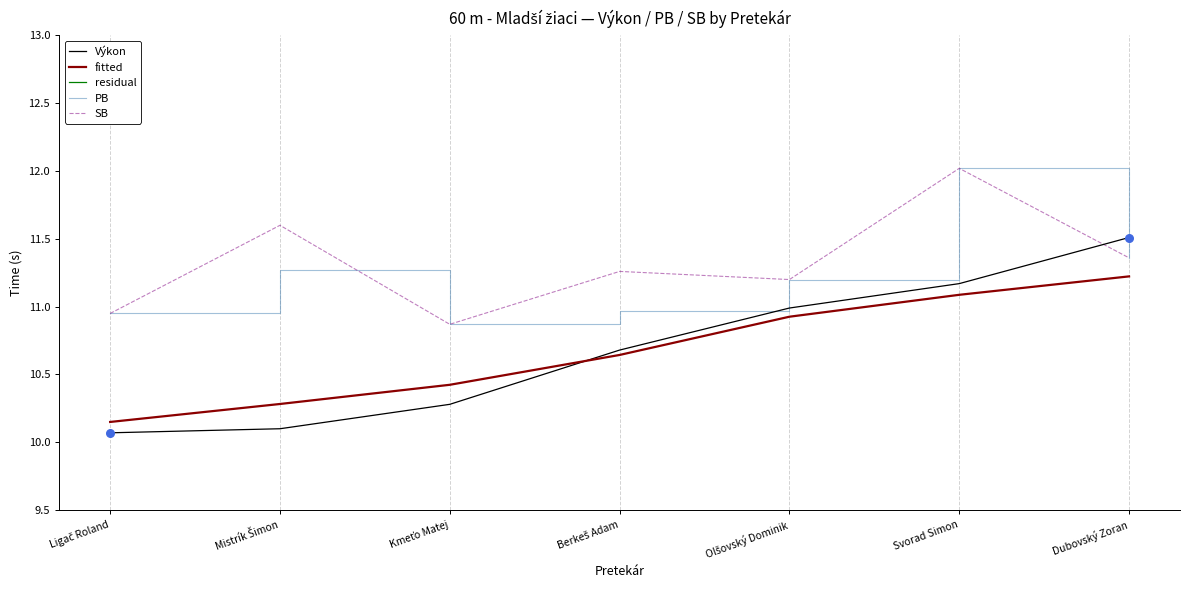

Which series has the largest Y range (max minus min)?

Výkon